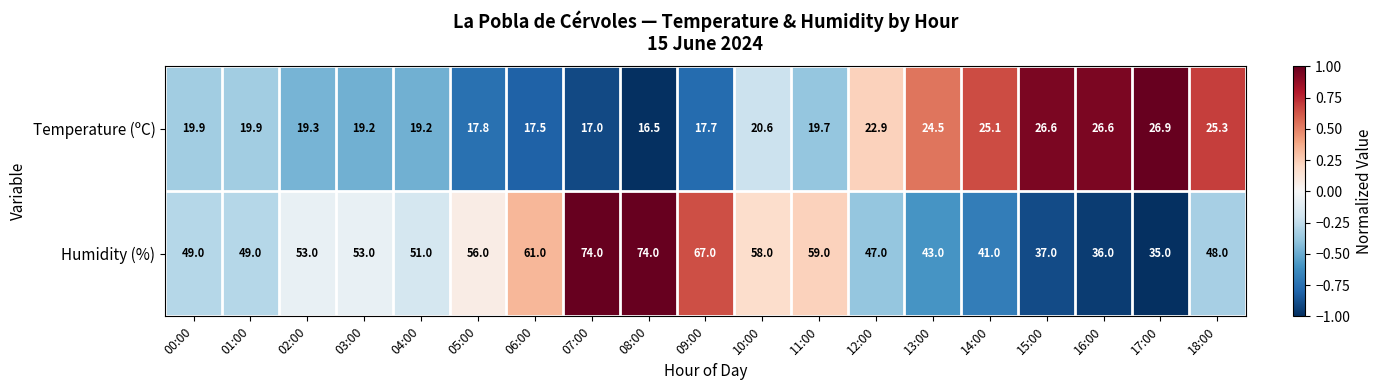

List the series in order of their peak value, highest first.

Humidity (%), Temperature (ºC)